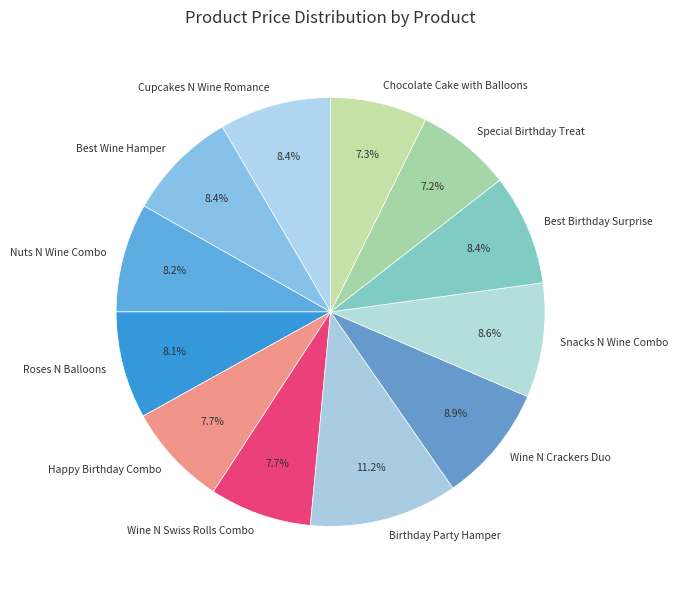

Is it true that Happy Birthday Combo is 14% of the pie?

False